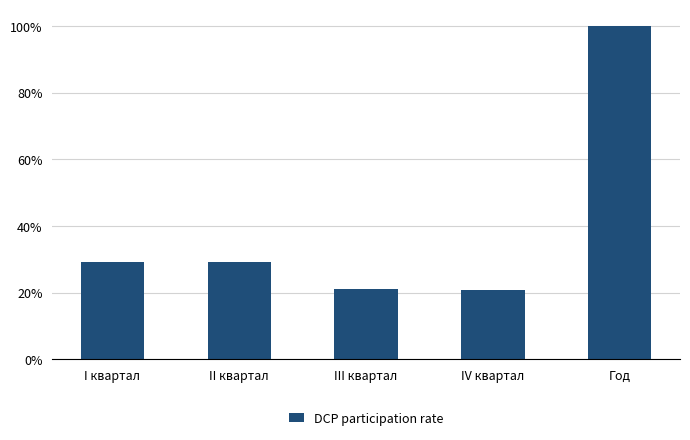

What is the label of the 3rd bar from the left?

III квартал